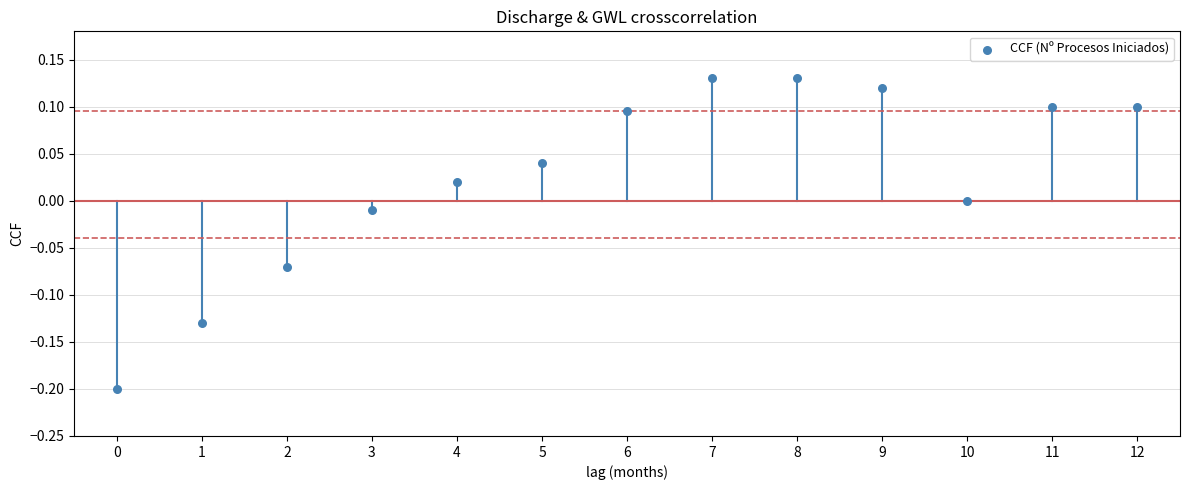

What is the range of Y values (max minus min)?

0.3